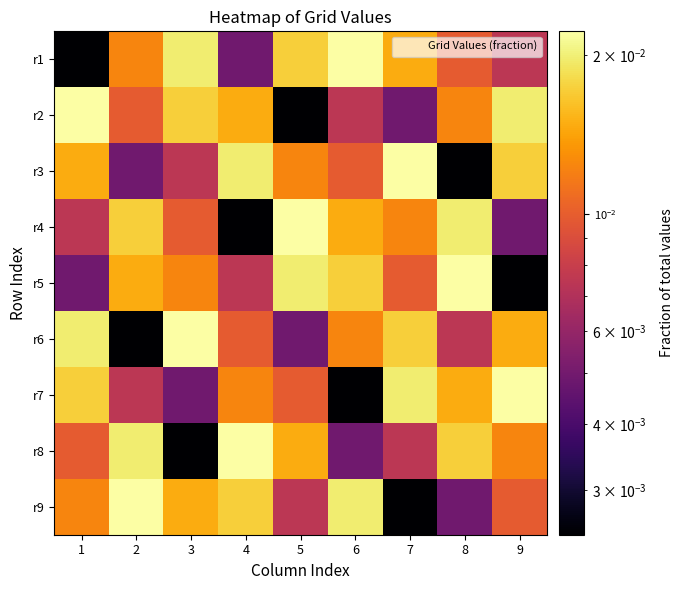

Which series has the largest range (max minus min)?

r1